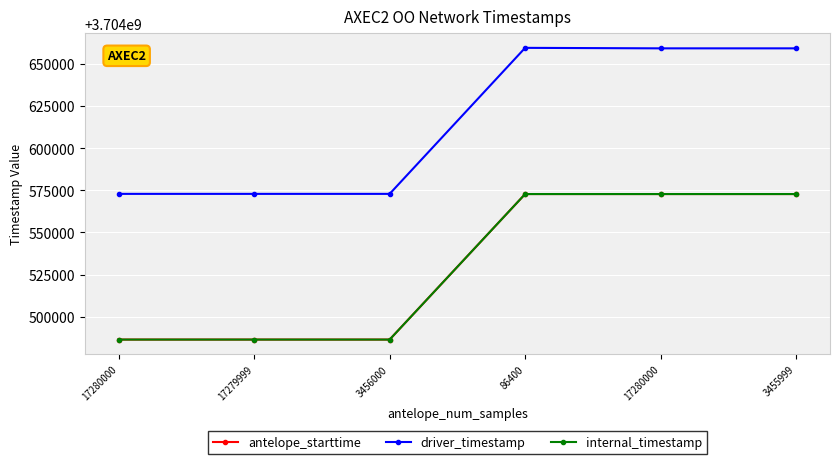

Which category has the lowest value in the driver_timestamp series?

17279999